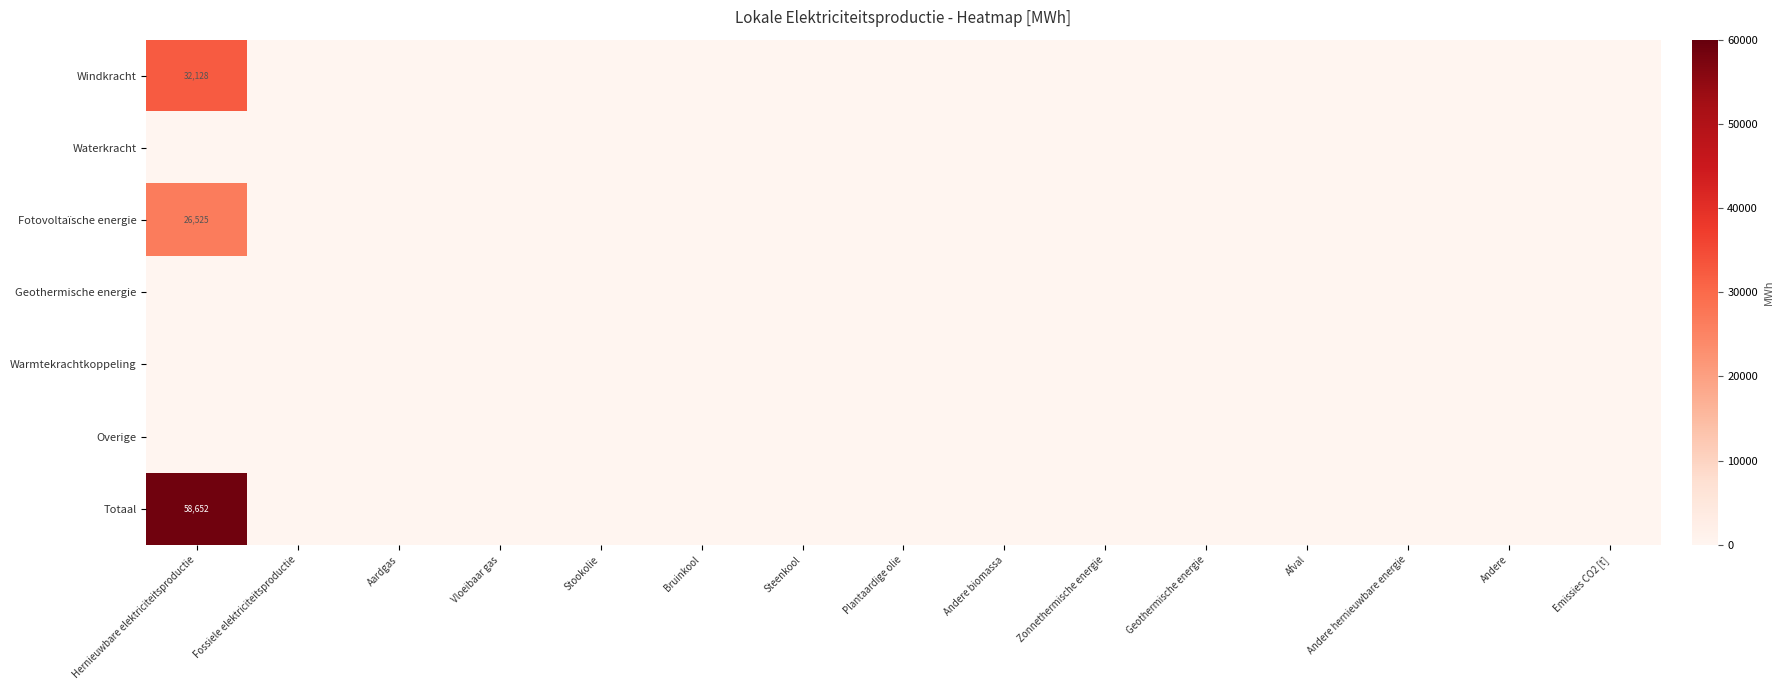

What is the highest value of the Windkracht series?

32127.5